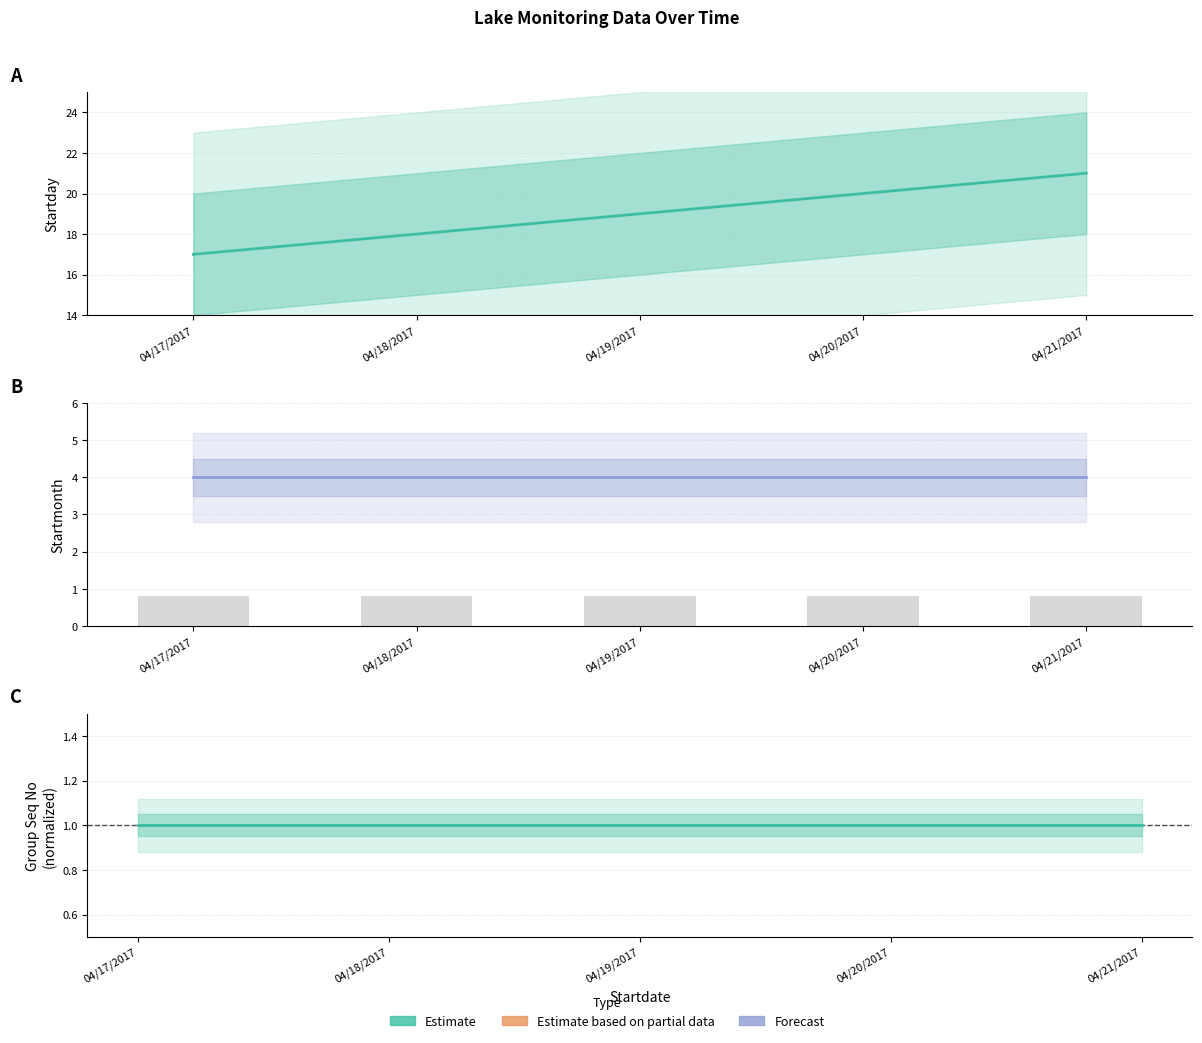

Reading left to right, transcribe all the data shown in this chart.

Startday: 17	18	19	20	21
Group Seq No: 1	1	1	1	1
Startmonth: 4	4	4	4	4